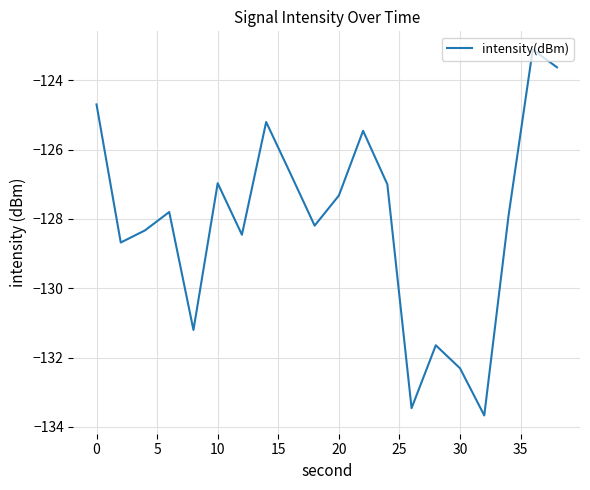

What is the difference between the maximum and minimum values?

10.6